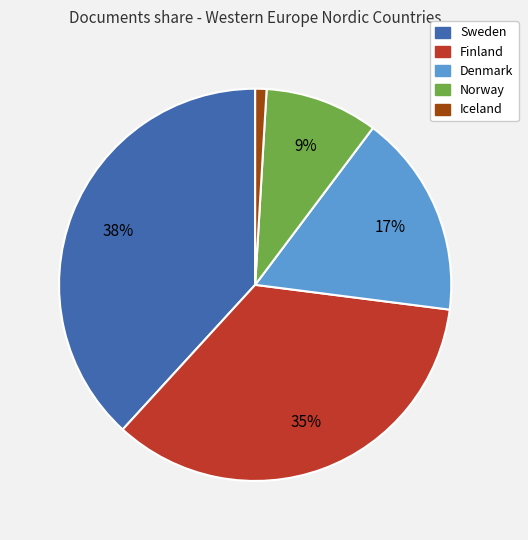

How many segments does this pie chart have?

5